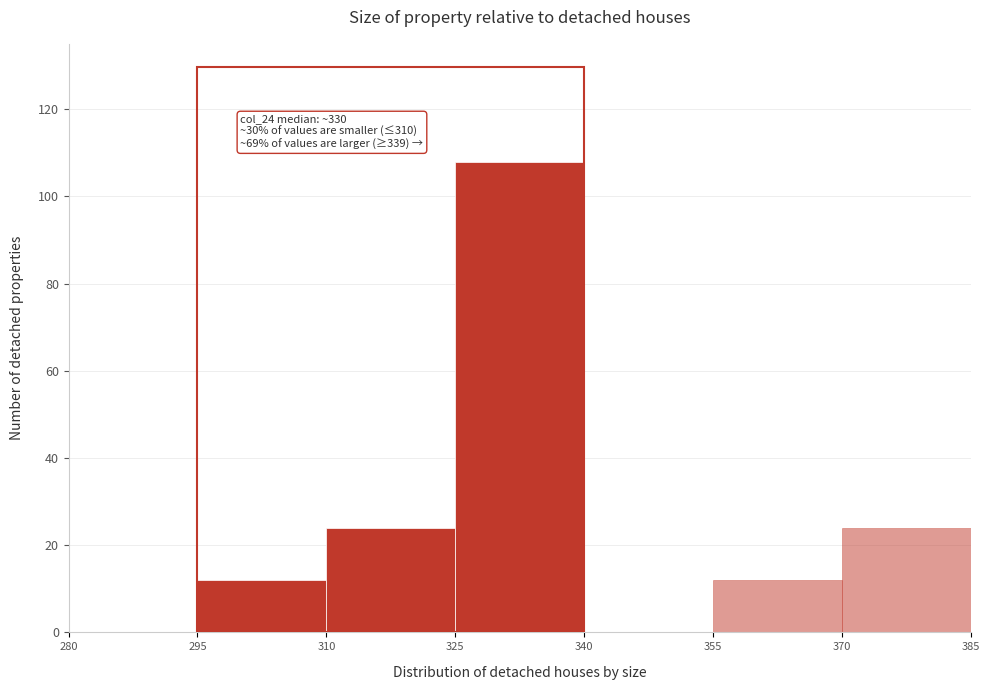

Over which range of the x-axis is the bar tallest?

325 to 340